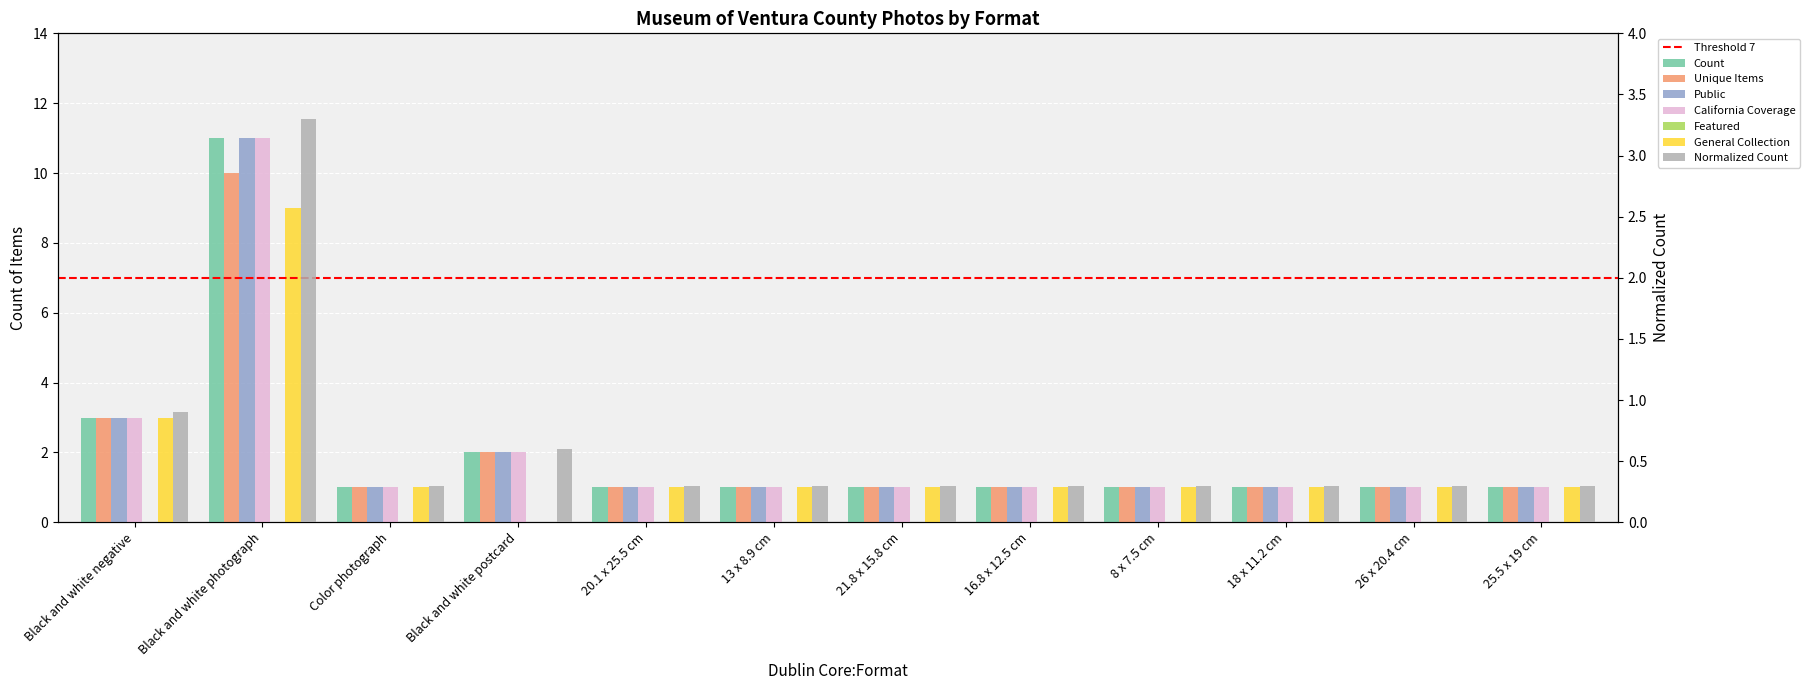

What is the greatest value displayed?

11.0